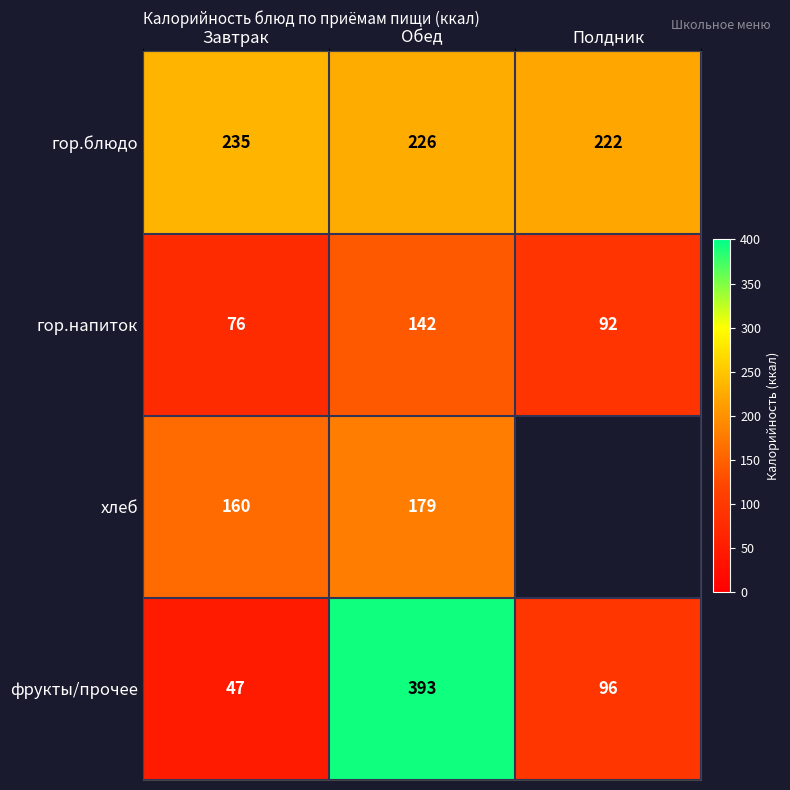

How many distinct data groups are displayed?

4